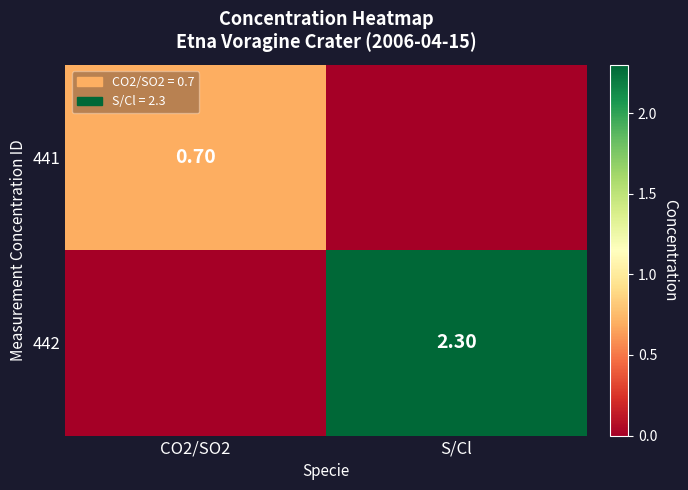

True or false: 442 has a value of 0.9 at CO2/SO2.

False